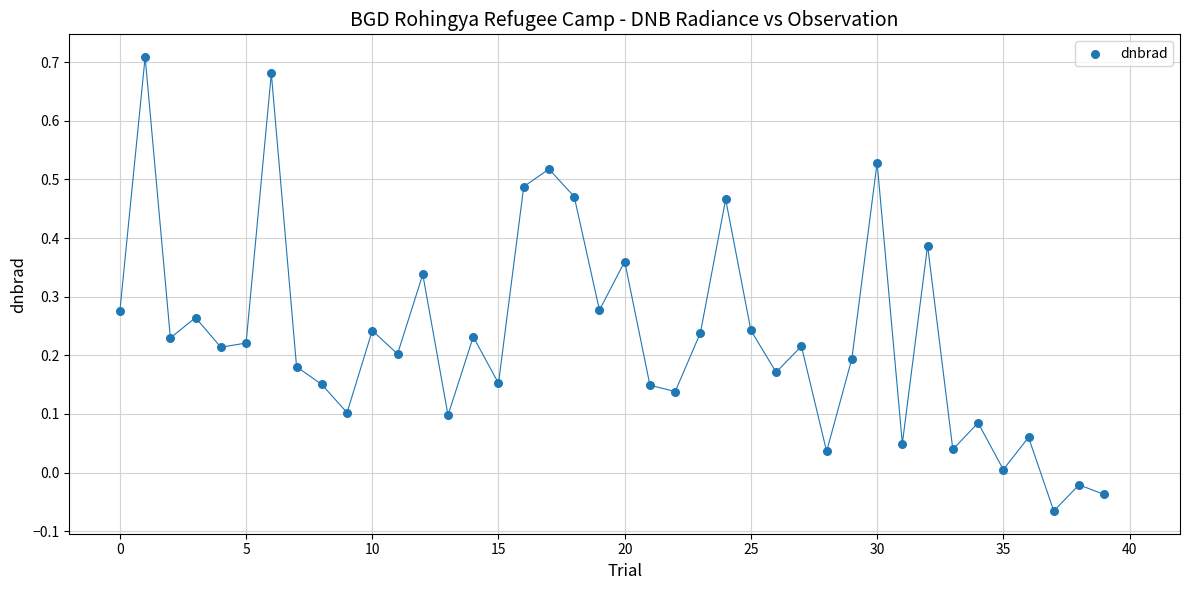

What is the range of Y values (max minus min)?

0.8